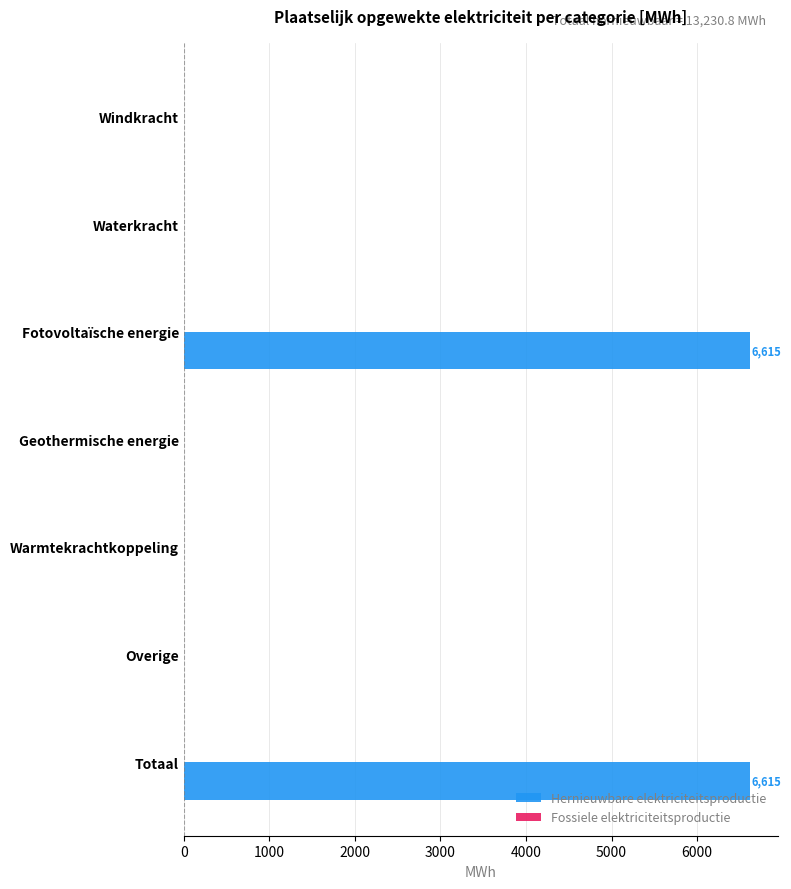

What is the greatest value displayed?

6615.4